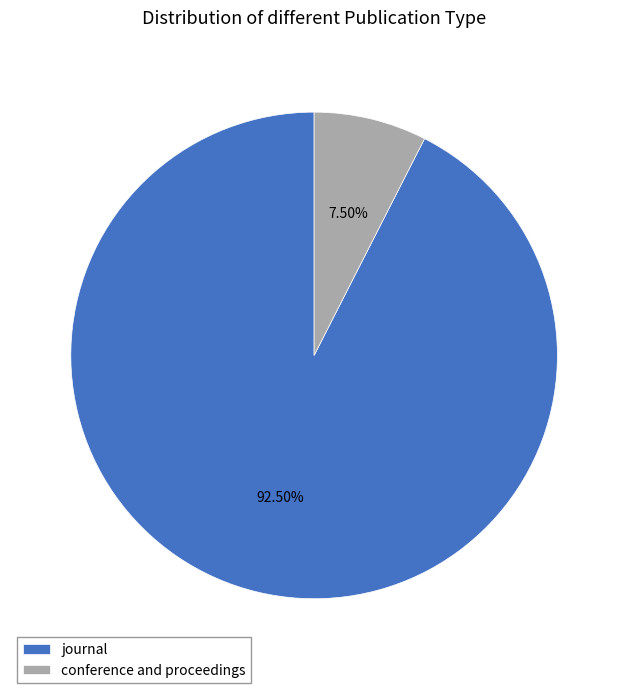

Do conference and proceedings and journal together represent more than half of the pie?

Yes